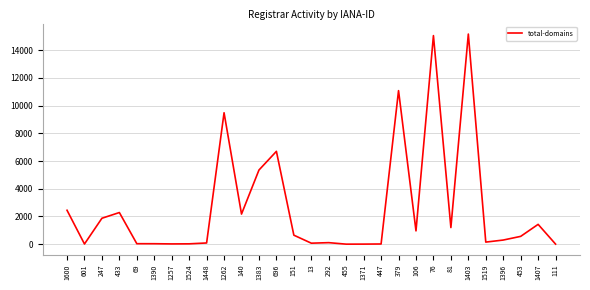

Which has a higher value, 111 or 151?

151